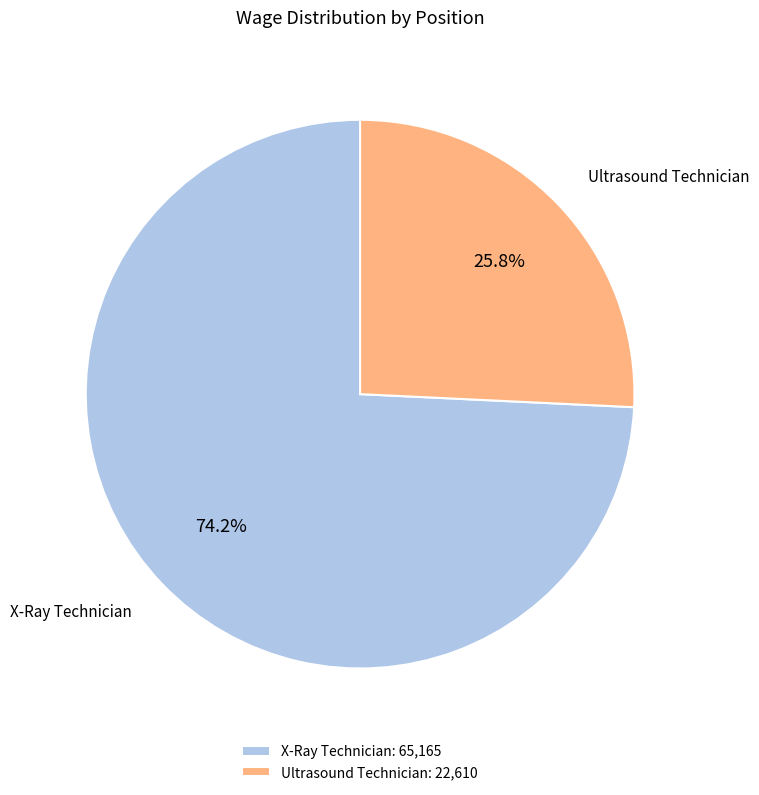

Is the sum of X-Ray Technician and Ultrasound Technician greater than half?

Yes